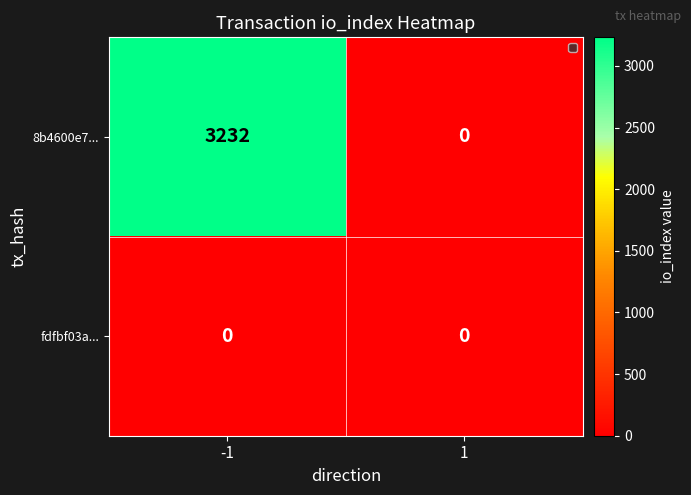

What value does the 8b4600e7... series have at -1, to the nearest 10?

3230